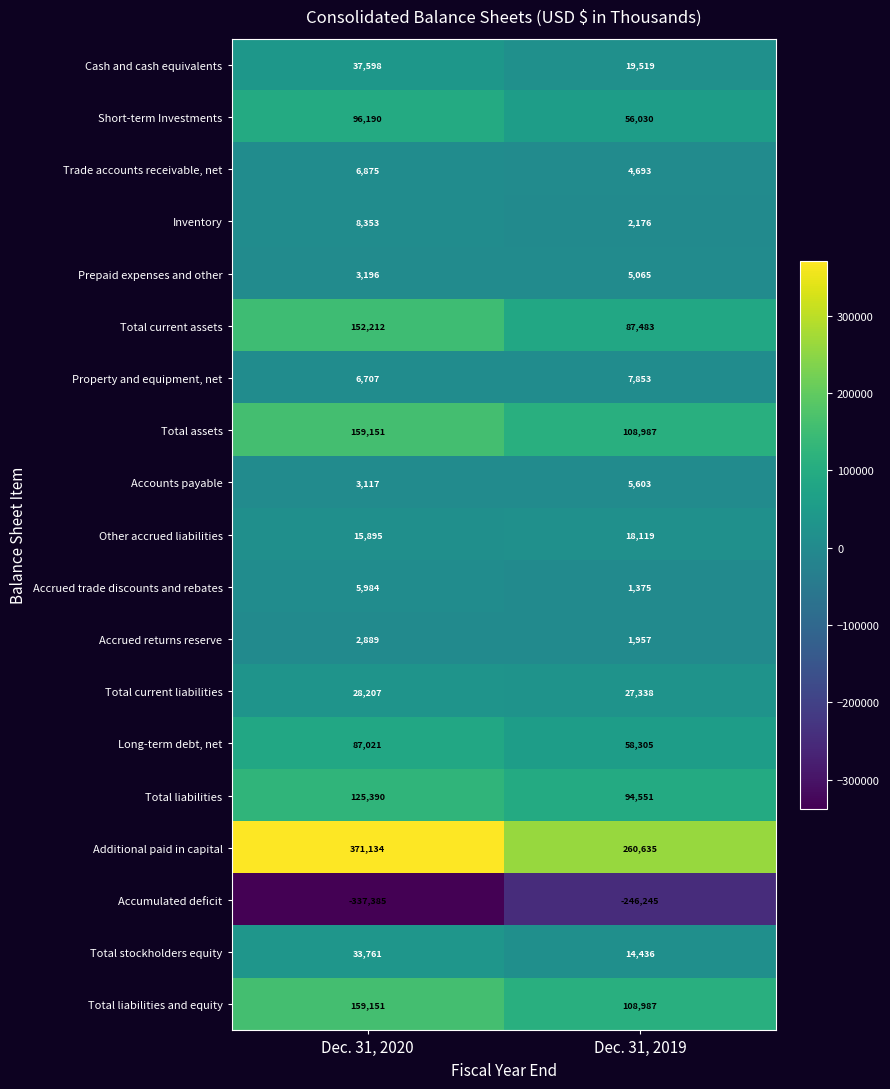

Where is Total liabilities nearest to the value 109970?

Dec. 31, 2019